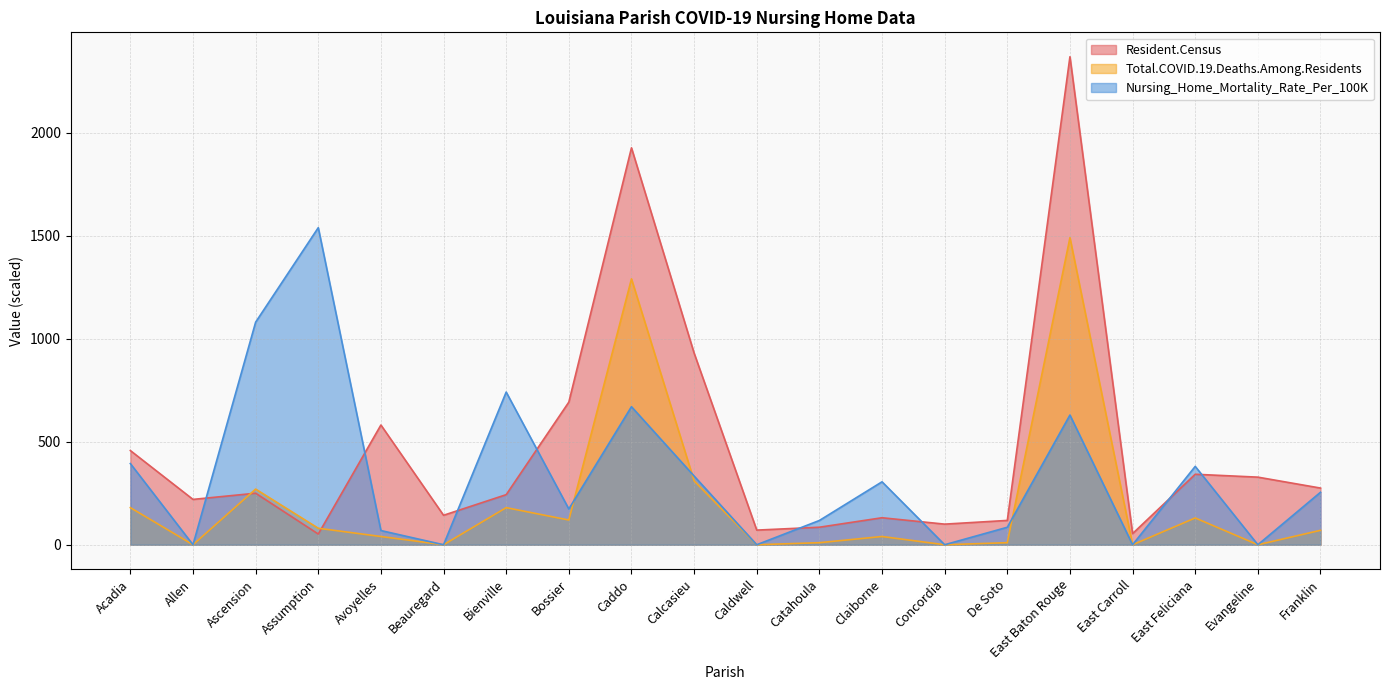

Reading right to left, extract all data points from this chart.

Resident.Census: Franklin=275.0	Evangeline=328.0	East Feliciana=342.0	East Carroll=54.0	East Baton Rouge=2368.0	De Soto=118.0	Concordia=100.0	Claiborne=131.0	Catahoula=85.0	Caldwell=71.0	Calcasieu=930.0	Caddo=1926.0	Bossier=692.0	Bienville=243.0	Beauregard=143.0	Avoyelles=581.0	Assumption=52.0	Ascension=250.0	Allen=220.0	Acadia=457.0
Total.COVID.19.Deaths.Among.Residents: Franklin=70.0	Evangeline=0.0	East Feliciana=130.0	East Carroll=0.0	East Baton Rouge=1490.0	De Soto=10.0	Concordia=0.0	Claiborne=40.0	Catahoula=10.0	Caldwell=0.0	Calcasieu=310.0	Caddo=1290.0	Bossier=120.0	Bienville=180.0	Beauregard=0.0	Avoyelles=40.0	Assumption=80.0	Ascension=270.0	Allen=0.0	Acadia=180.0
Nursing_Home_Mortality_Rate_Per_100K: Franklin=254.6	Evangeline=0.0	East Feliciana=380.2	East Carroll=0.0	East Baton Rouge=629.3	De Soto=84.8	Concordia=0.0	Claiborne=305.4	Catahoula=117.7	Caldwell=0.0	Calcasieu=333.4	Caddo=669.8	Bossier=173.5	Bienville=740.8	Beauregard=0.0	Avoyelles=68.9	Assumption=1538.5	Ascension=1080.0	Allen=0.0	Acadia=393.9